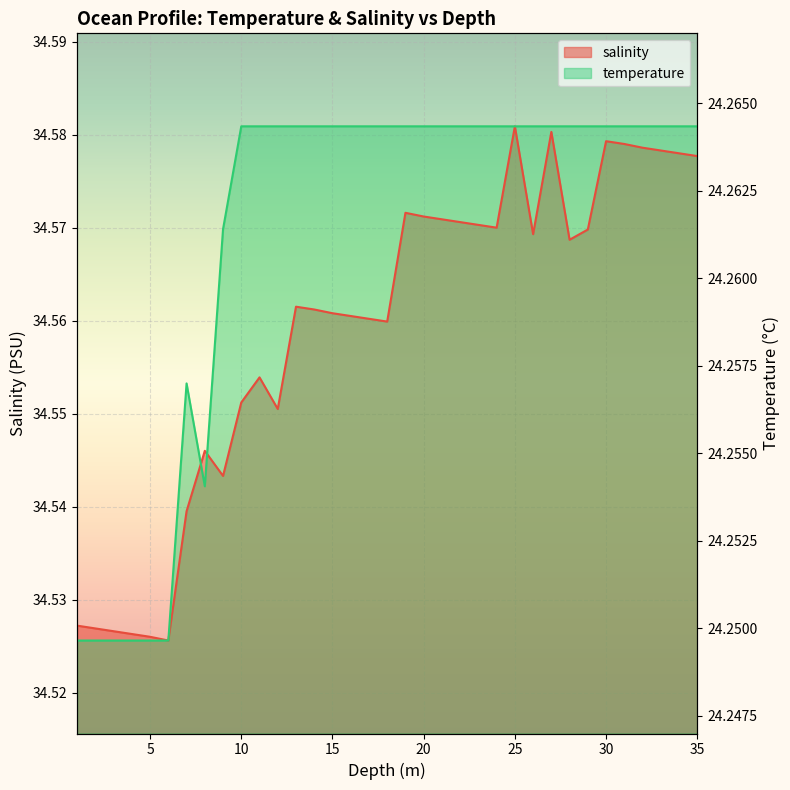

Rank the series at 2.0 from highest to lowest value.

salinity, temperature